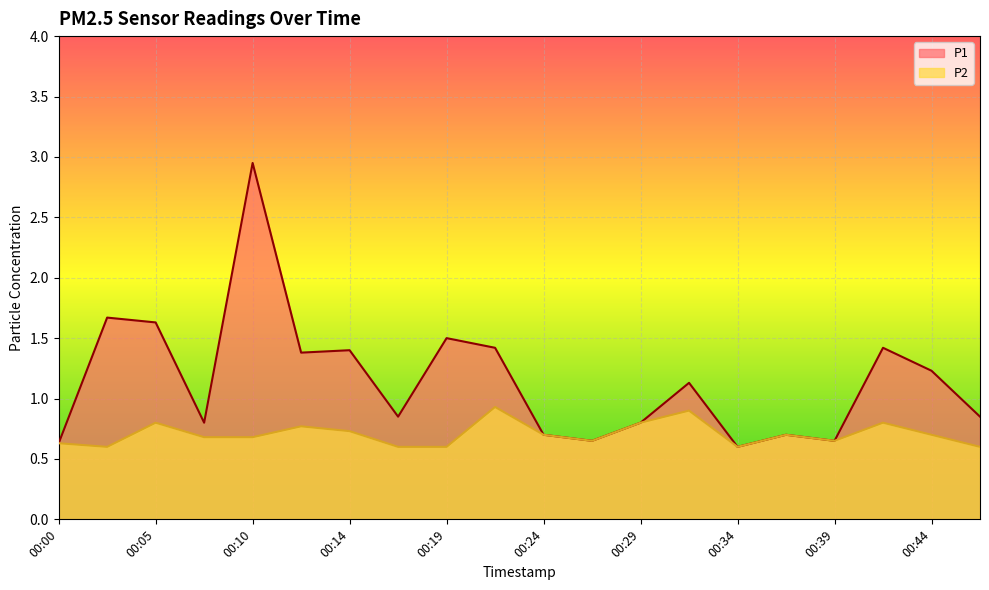

What is the sum of all P2 values?

14.1